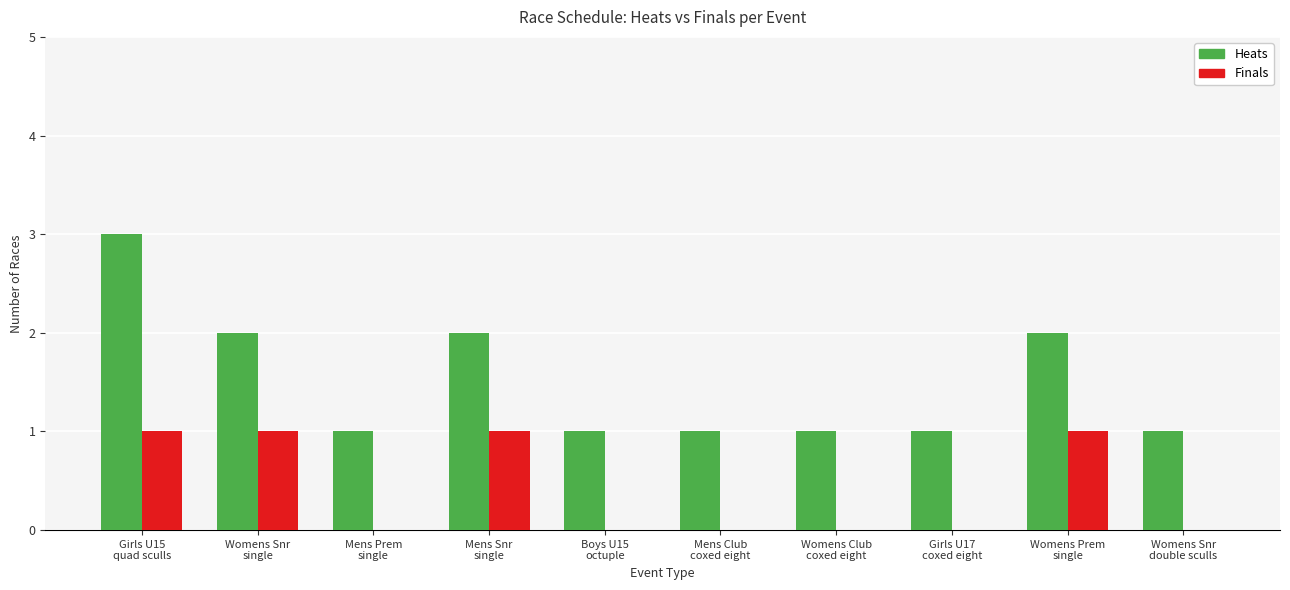

Count the number of data series in this chart.

2